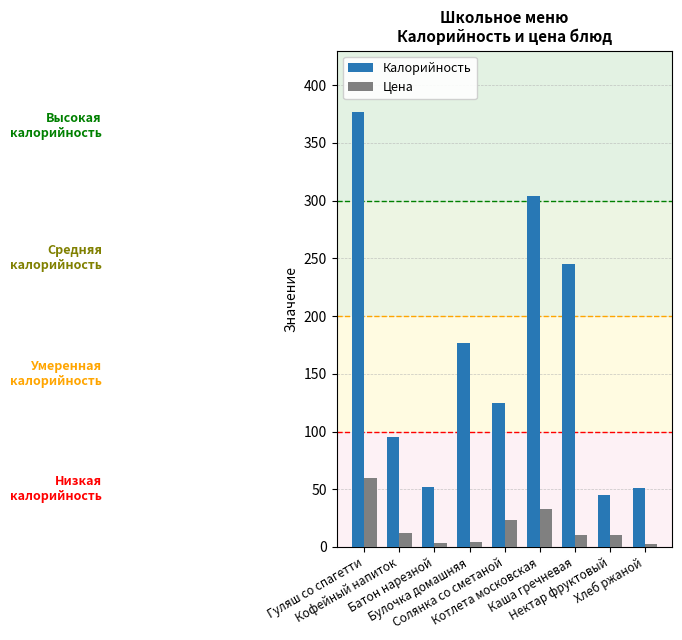

Which series has the largest total across all categories?

Калорийность